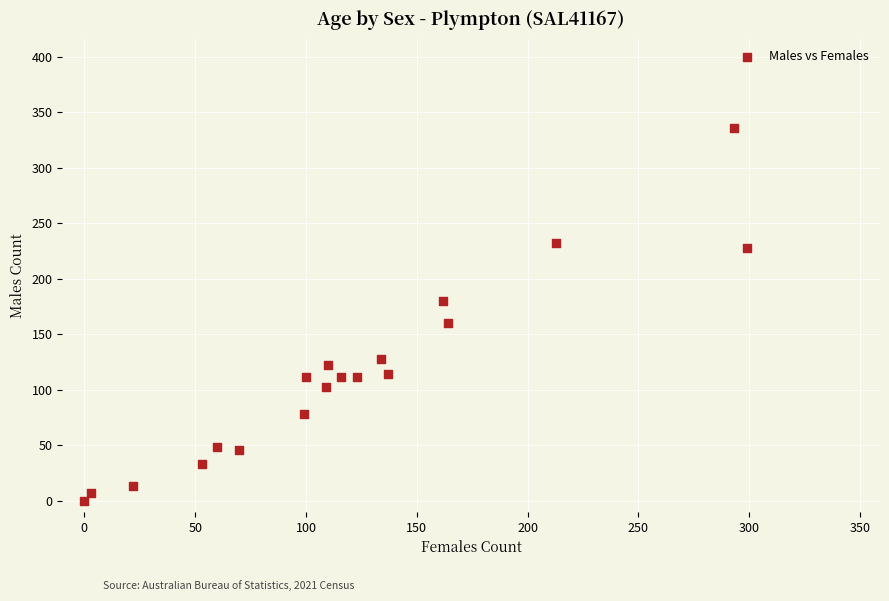

What is the range of X values (max minus min)?

299